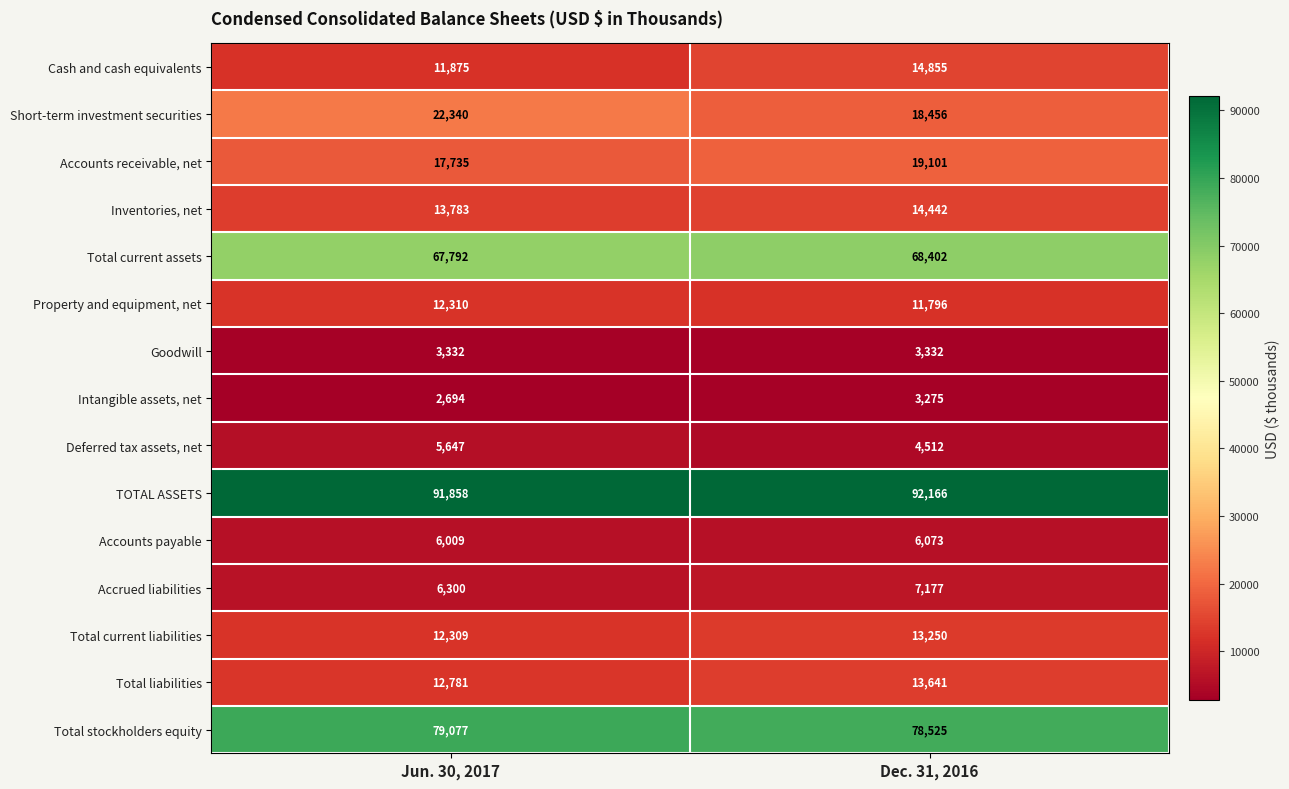

What is the difference between the highest and lowest values at Jun. 30, 2017?

89164